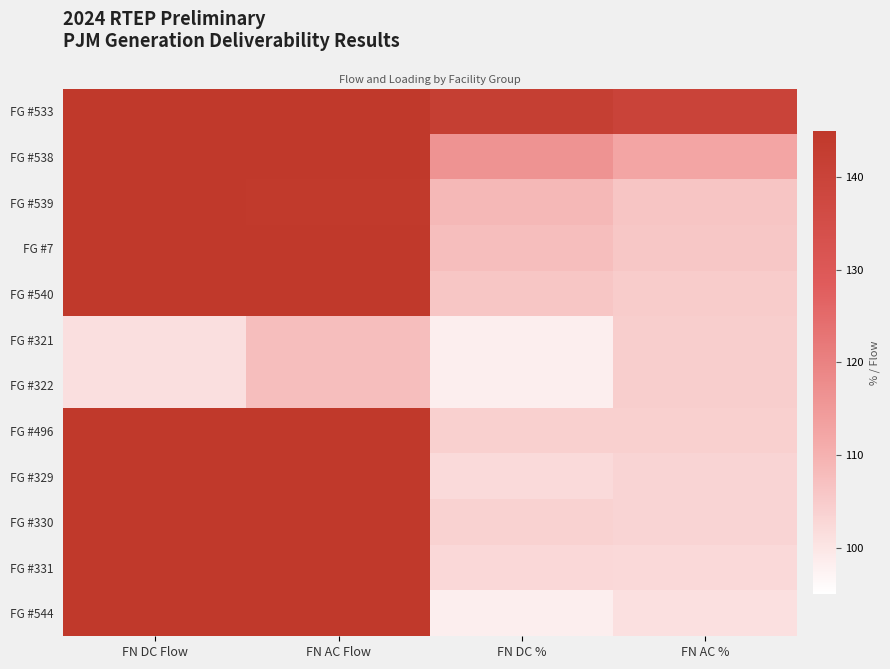

How many data points in FG #540 are above 651?

2